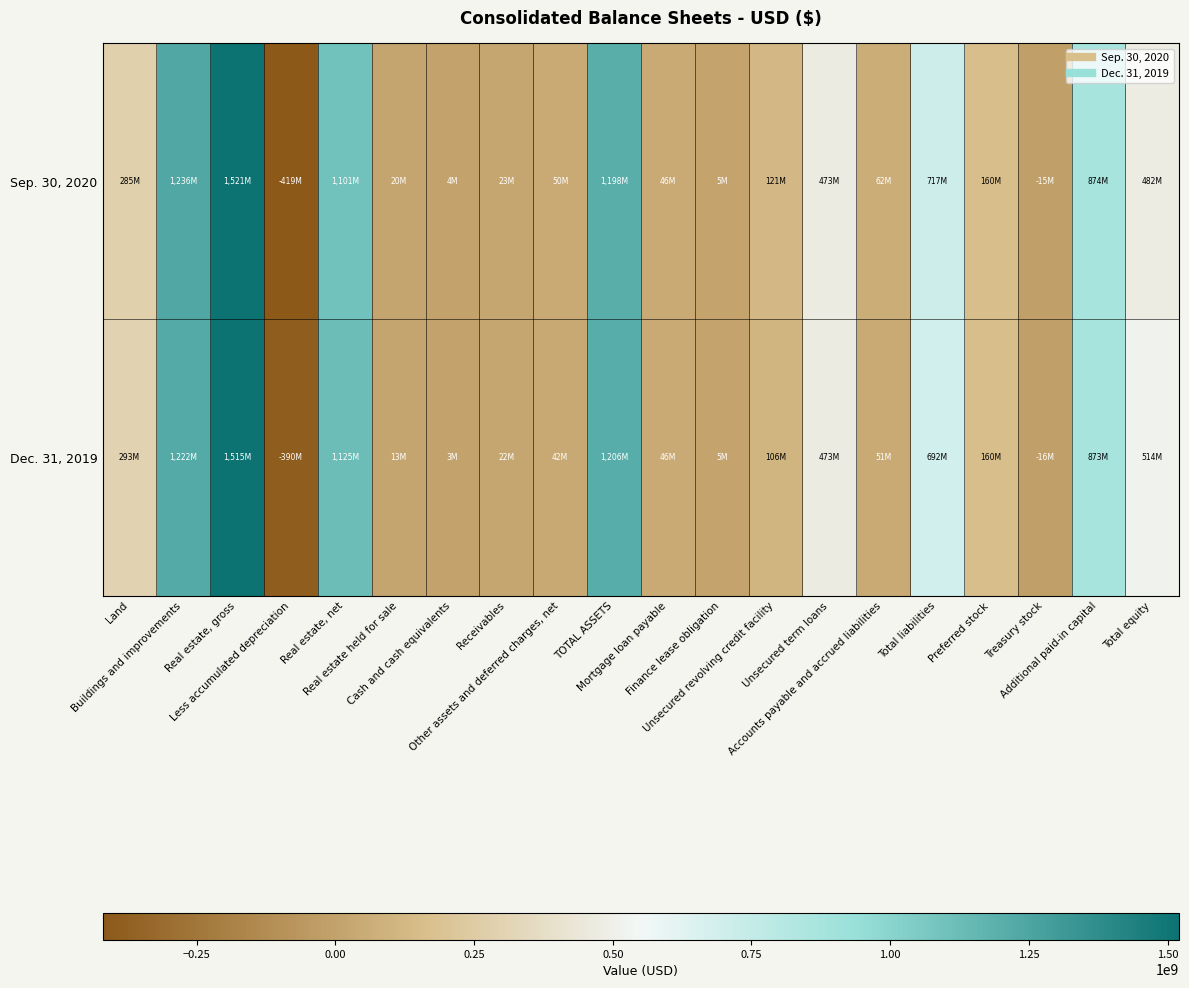

Between Other assets and deferred charges, net and Buildings and improvements, which is larger?

Buildings and improvements